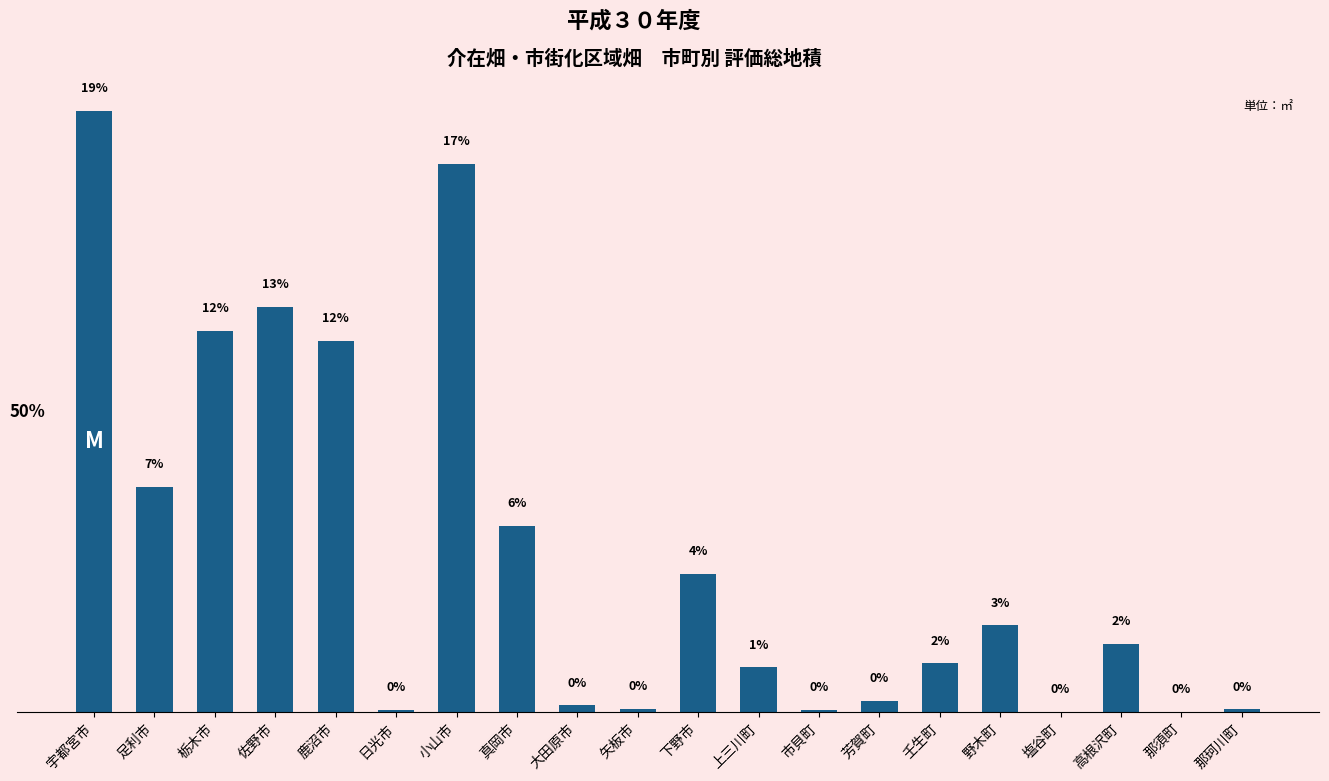

Reading left to right, what are all the values shown in this chart?

2993636	1121868	1899536	2017854	1850252	11208	2732181	926659	33048	17546	687935	223395	11113	55012	242889	431688	2494	340776	840	13708